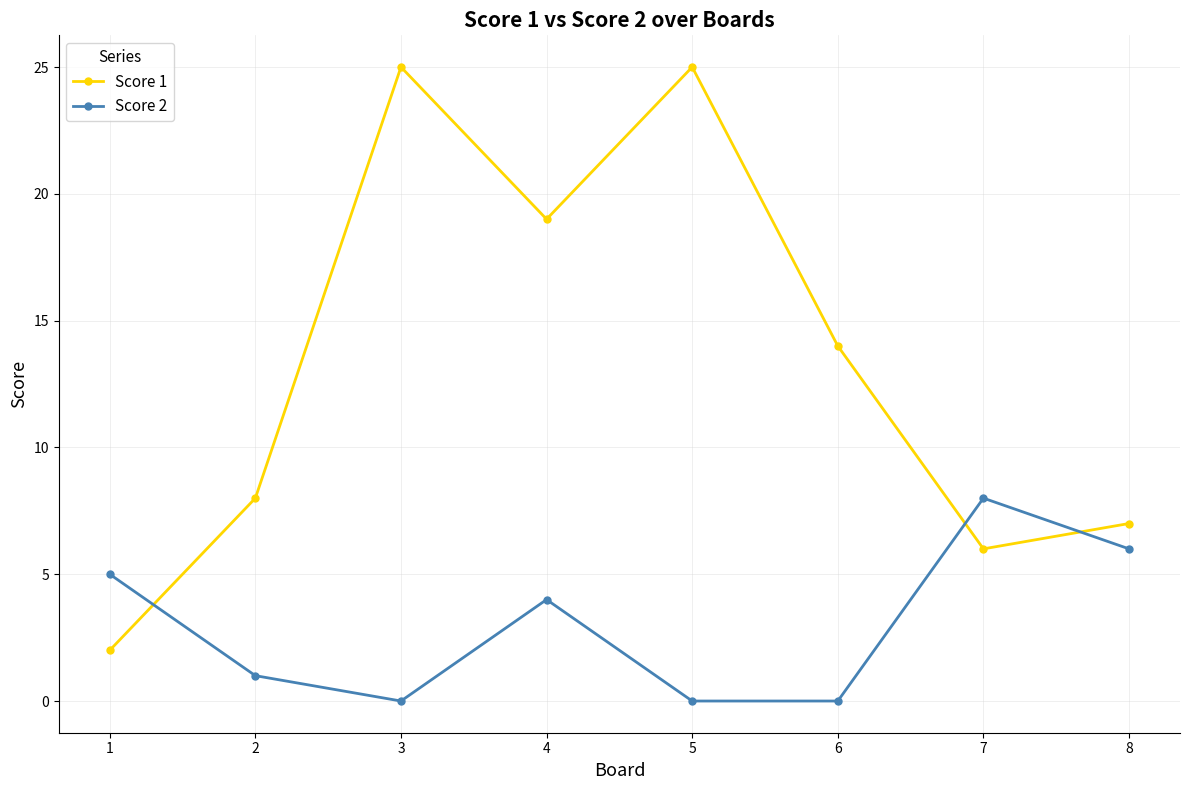

What is the difference between the Score 1 values at 6 and 4?

5